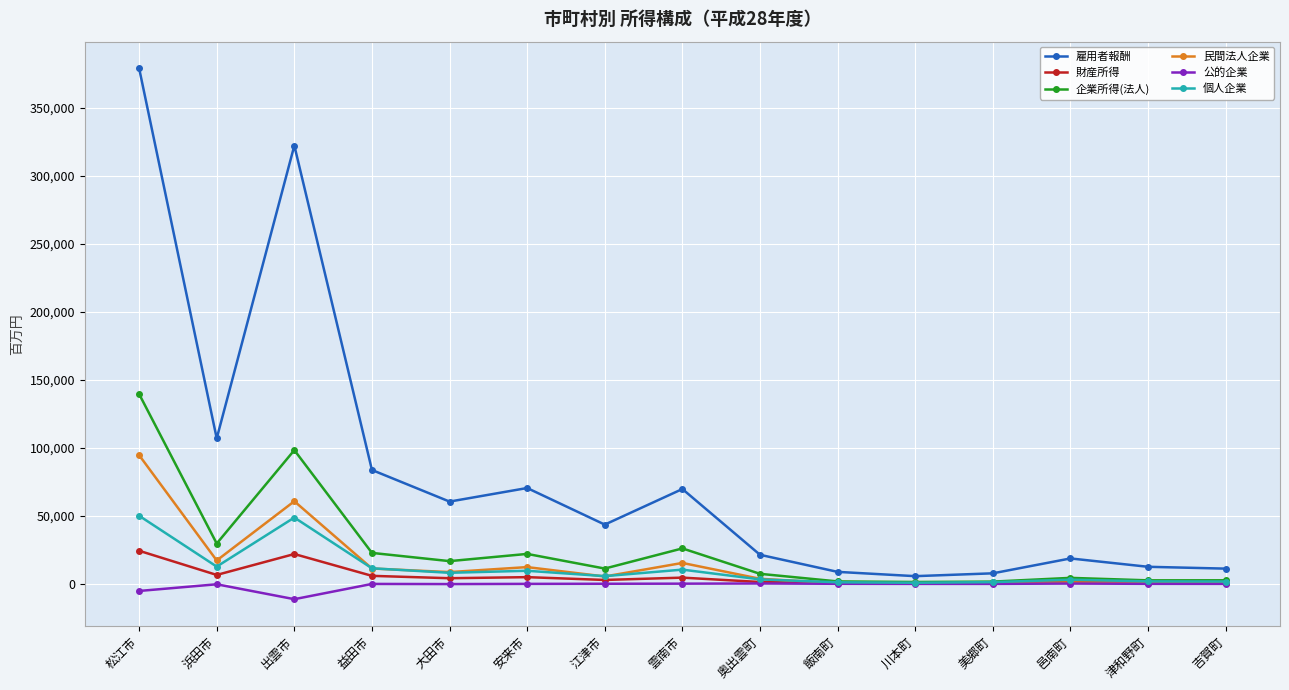

Between 出雲市 and 吉賀町, which series saw the biggest shift?

雇用者報酬